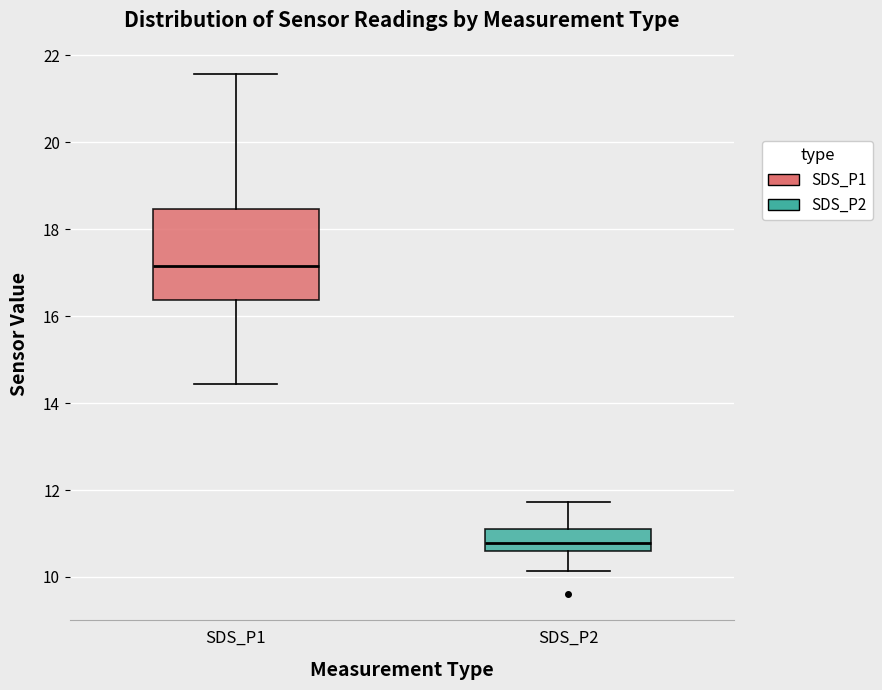

Reading left to right, transcribe this box plot: for each box, give where its median line is, the range the box spans, and where its two whiskers end, as read against the y-axis. The values are not printed on the chart, so give them approximately, as read against the axis.

SDS_P1: median 17.2, box 16.4 to 18.4, whiskers 14.4 to 21.6
SDS_P2: median 10.8, box 10.6 to 11.2, whiskers 10.2 to 11.8